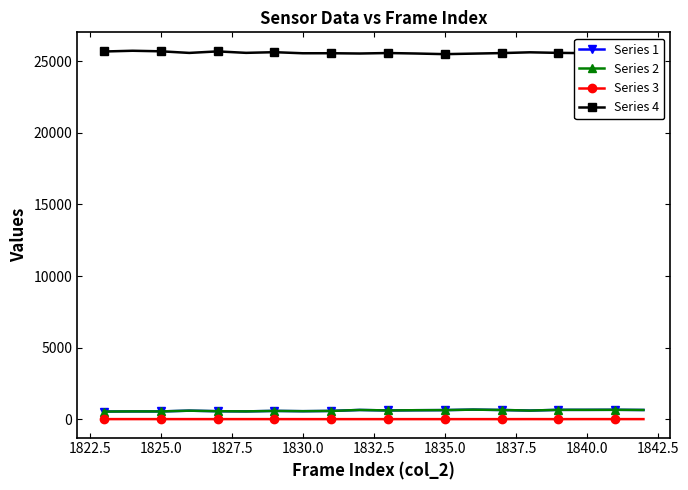

How many data points does each series have?

20